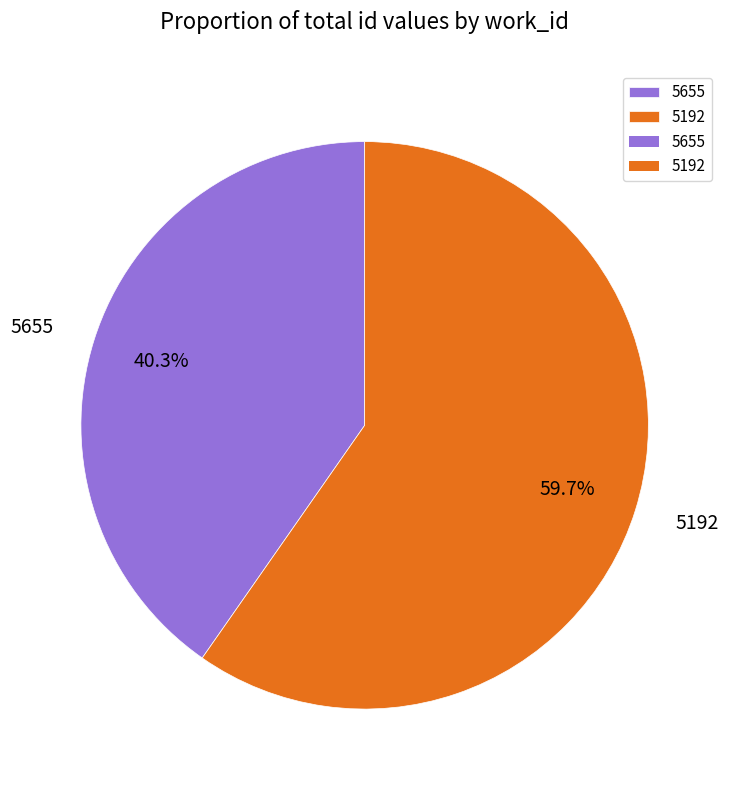

Approximately how many times larger is the value at 5655 compared to 5192?

0.7